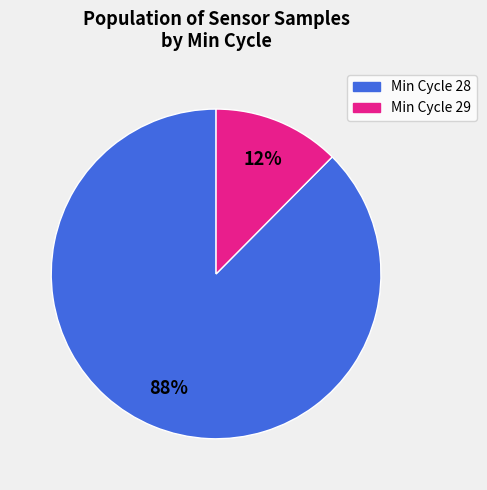

Does any single category account for the majority?

Yes